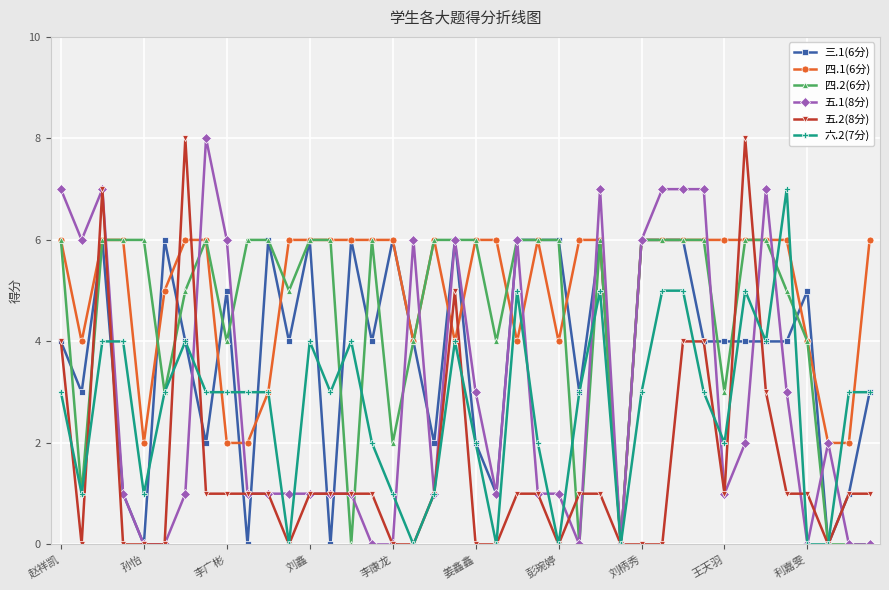

What are all the series names shown in the legend?

三.1(6分), 四.1(6分), 四.2(6分), 五.1(8分), 五.2(8分), 六.2(7分)